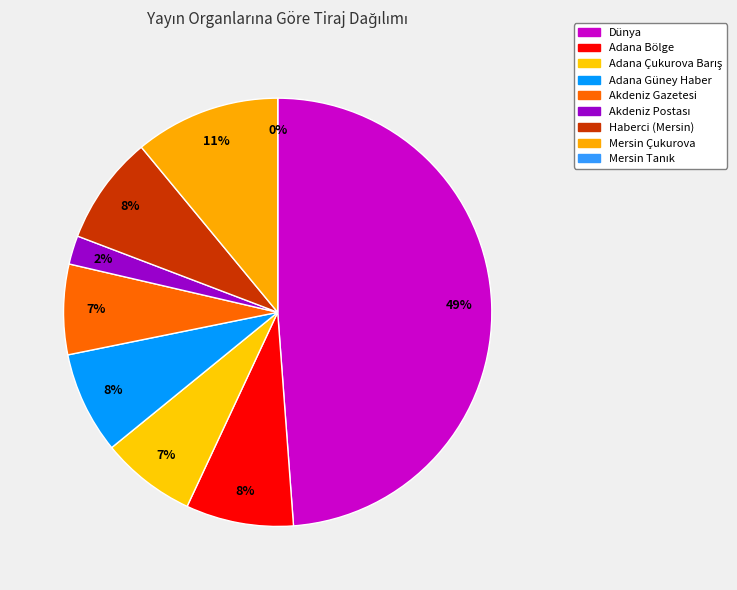

To the nearest percent, what is the combined percentage of Mersin Çukurova and Adana Bölge?

19%